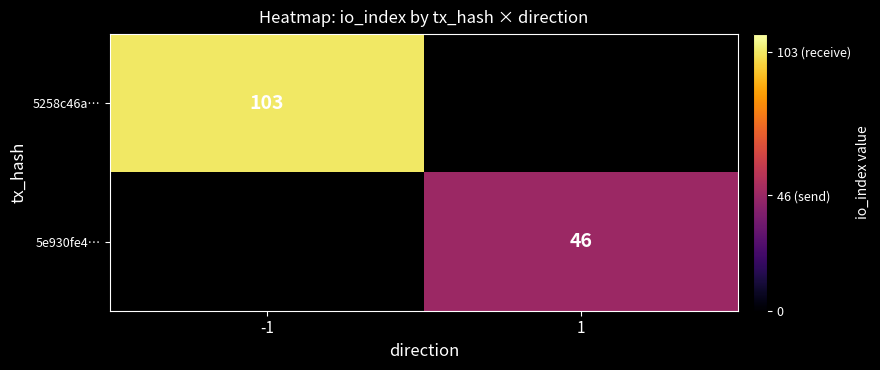

Is the value of 5258c46a… at -1 greater than the value of 5e930fe4… at 1?

Yes